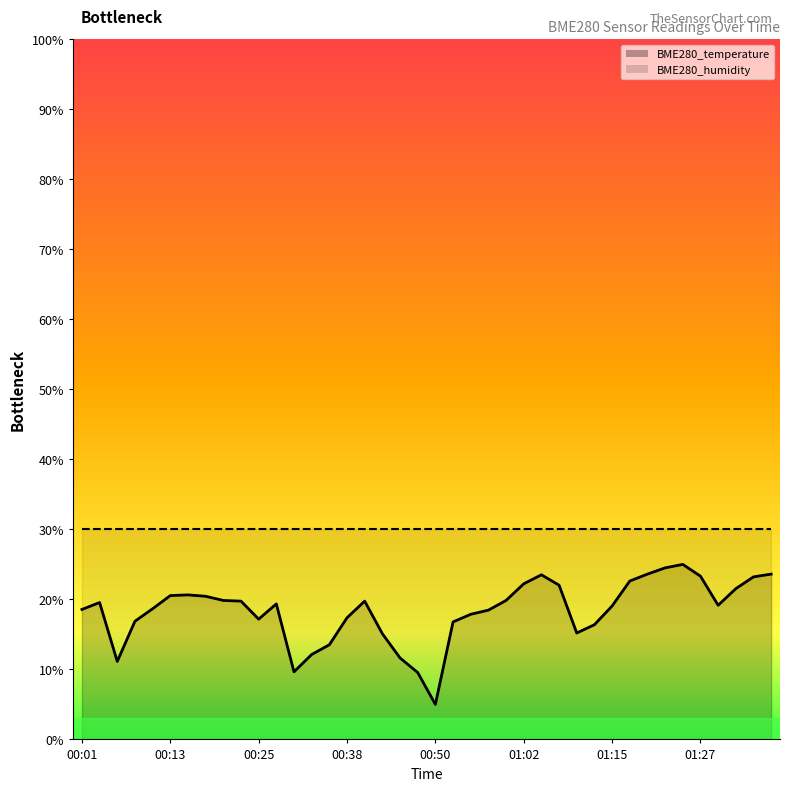

What is the sum of the values at 00:03 and 00:33?

31.7